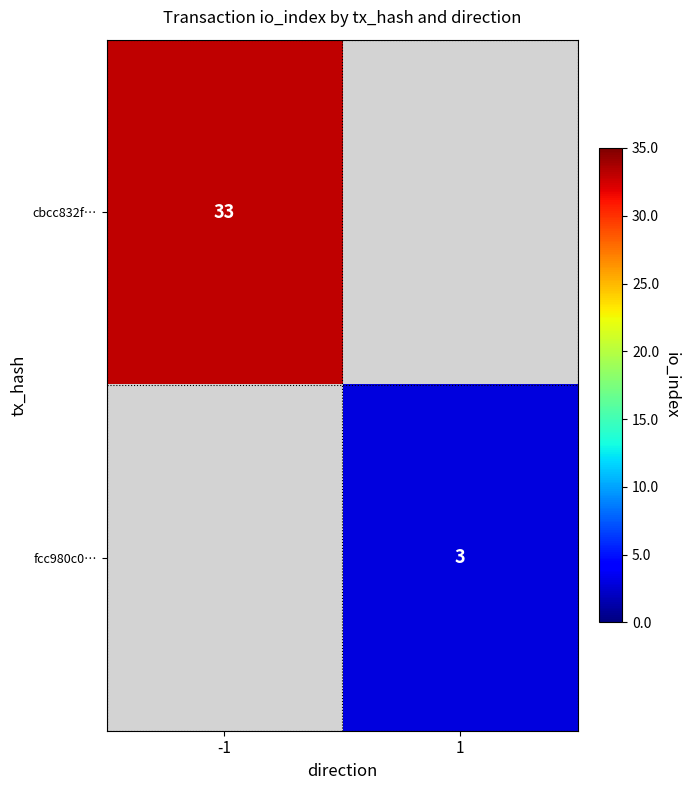

True or false: cbcc832f… has a value of 15.5 at -1.

False